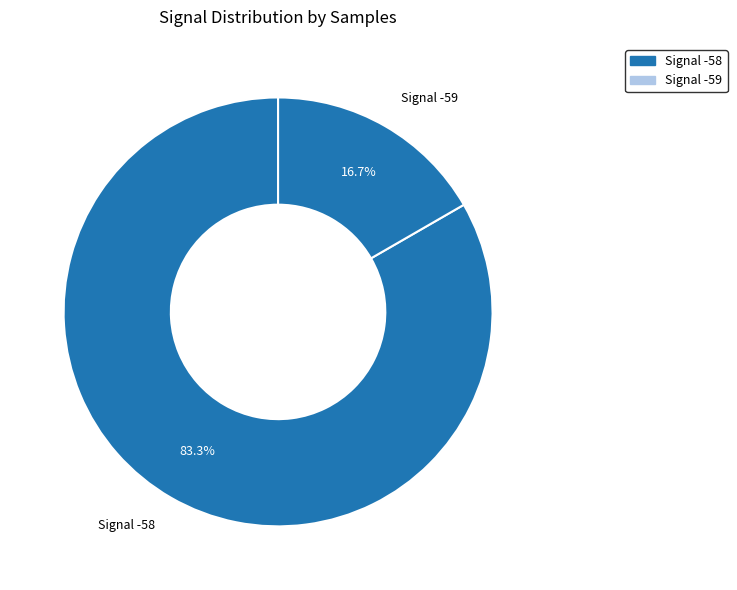

Rank the categories by value from lowest to highest.

Signal -59, Signal -58